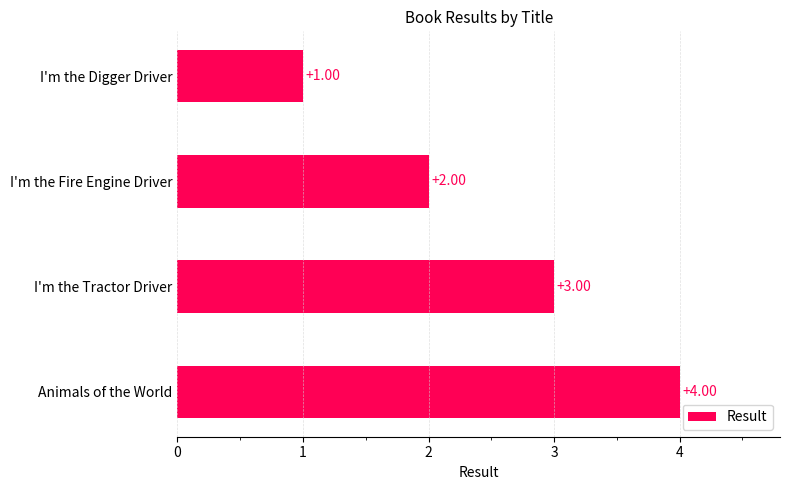

What is the difference between the maximum and minimum values?

3